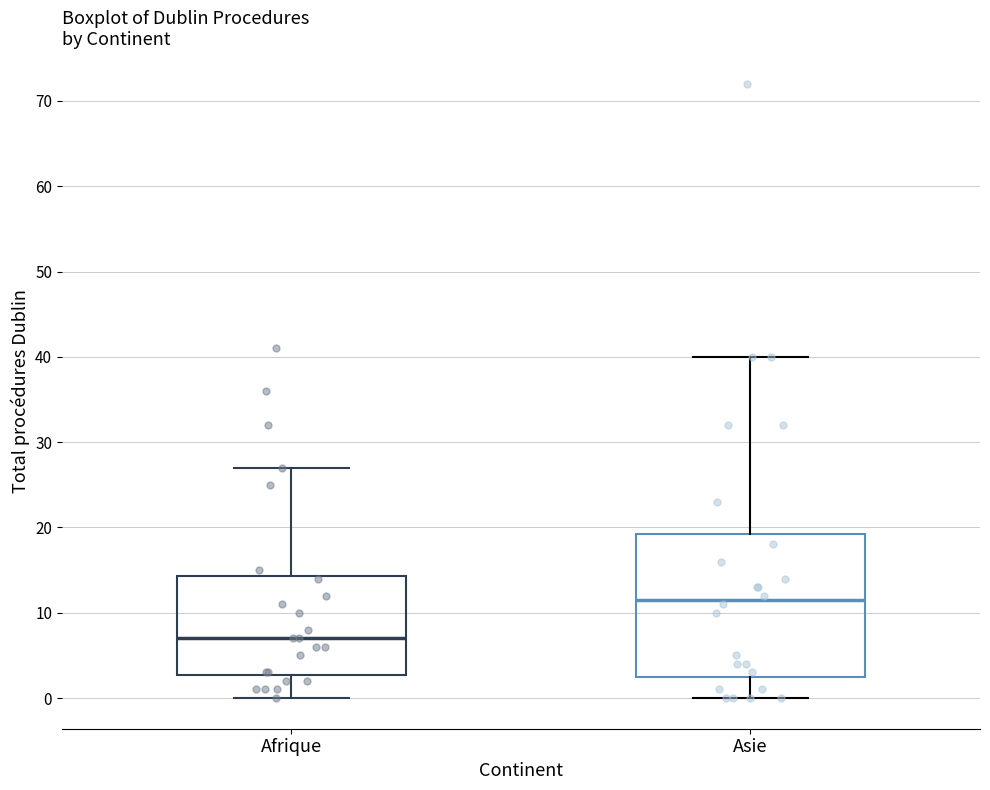

Reading left to right, transcribe this box plot: for each box, give where its median line is, the range the box spans, and where its two whiskers end, as read against the y-axis. The values are not printed on the chart, so give them approximately, as read against the axis.

Afrique: median 7, box 3 to 14, whiskers 0 to 27
Asie: median 12, box 3 to 19, whiskers 0 to 40